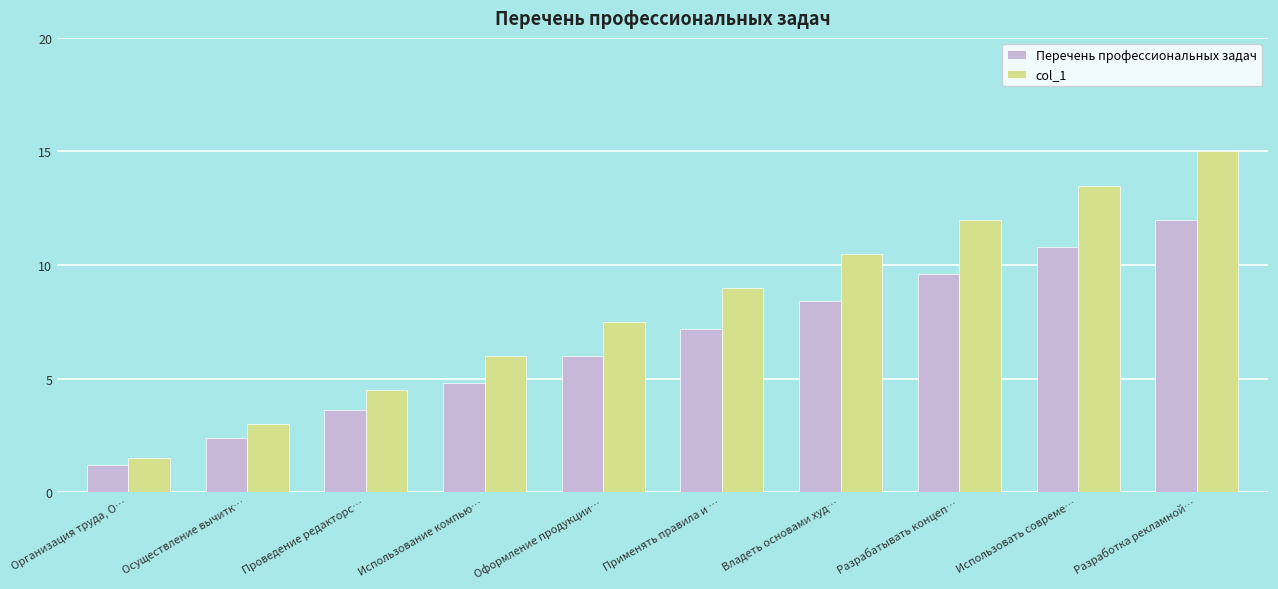

How many values in the Перечень профессиональных задач series are below 7?

5